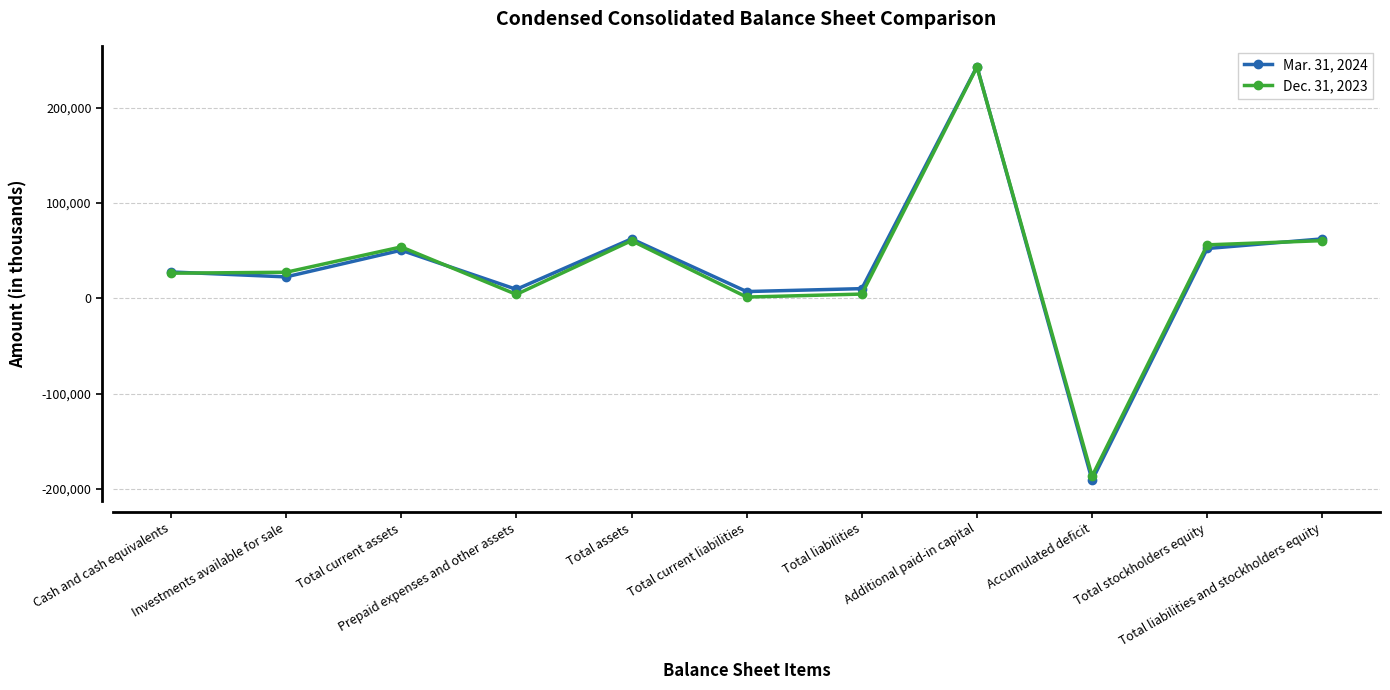

Which series has the largest range (max minus min)?

Mar. 31, 2024